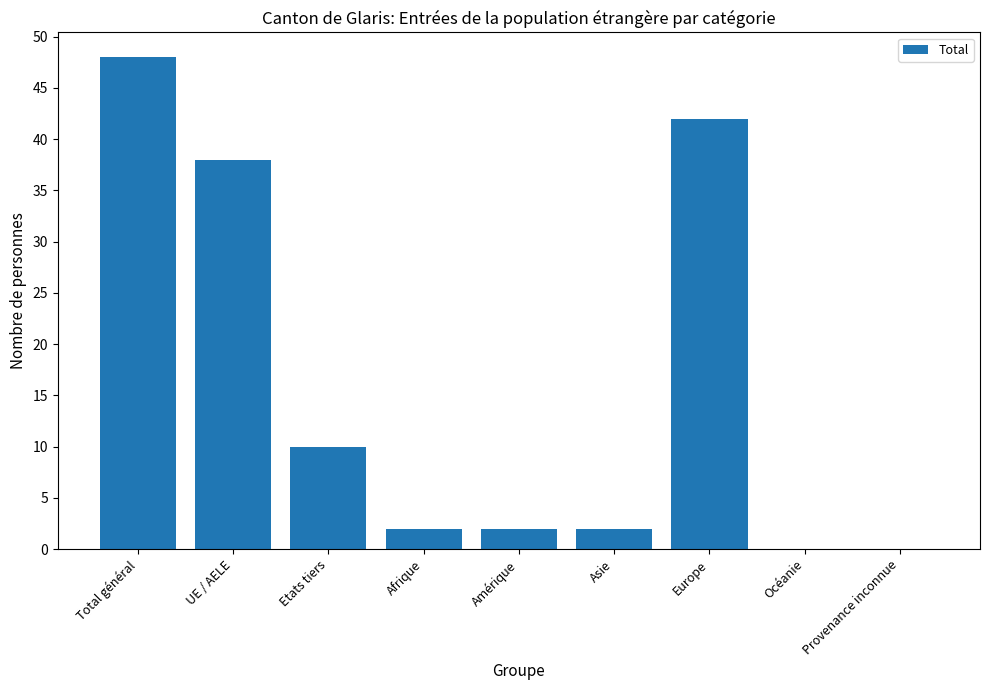

At which label does the data first exceed 2?

Total général